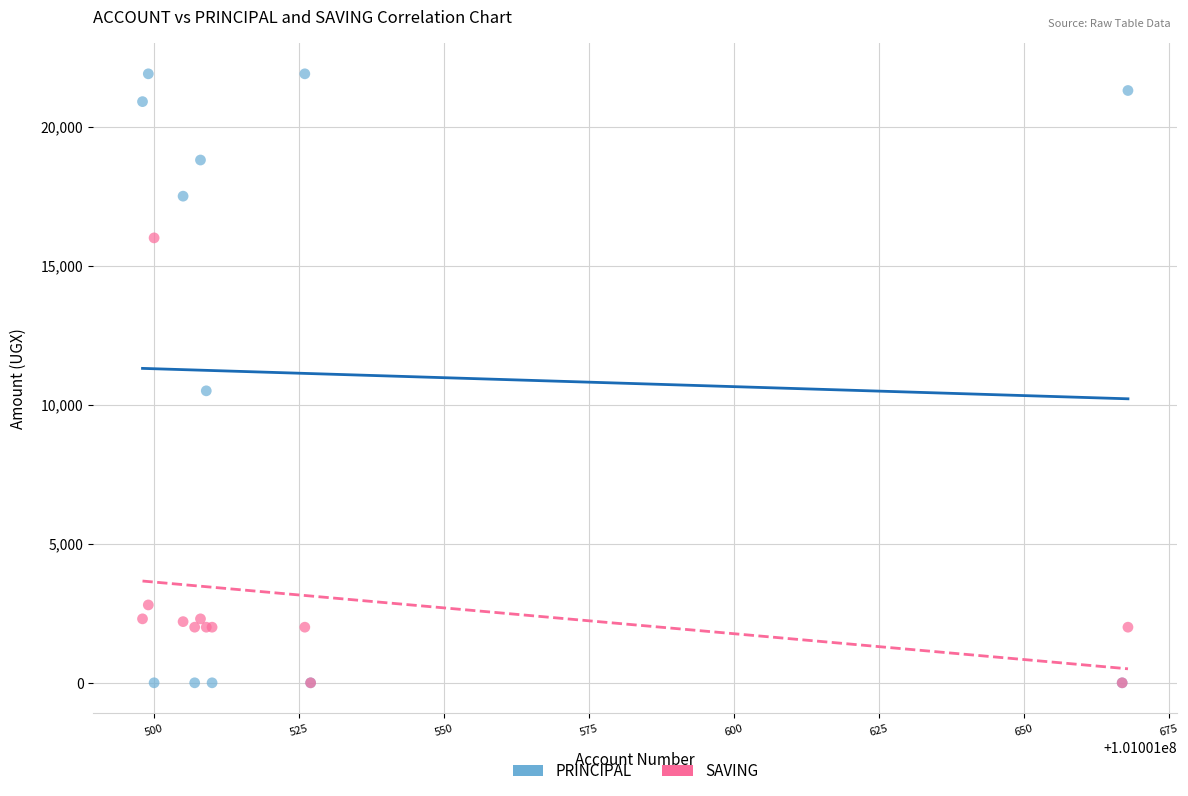

In the SAVING series, what Y value is closest to 8000?

2800